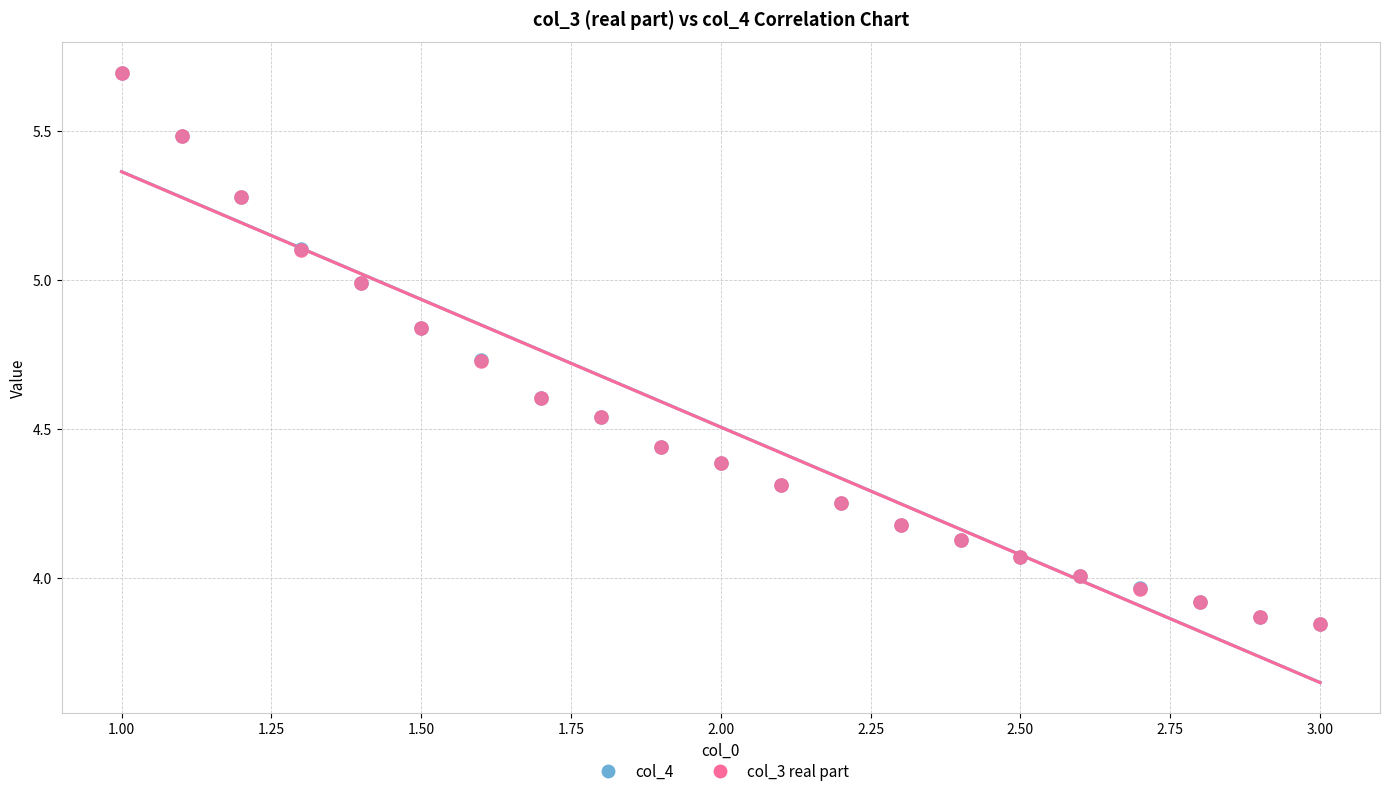

What are all the series names shown in the legend?

col_4, col_3 real part